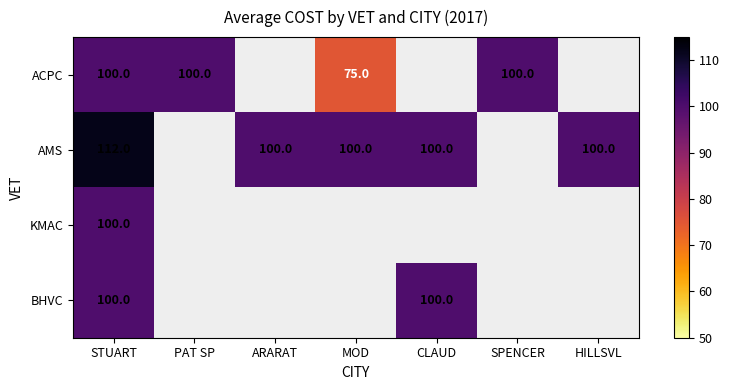

The value of KMAC at STUART is 51. True or false?

False